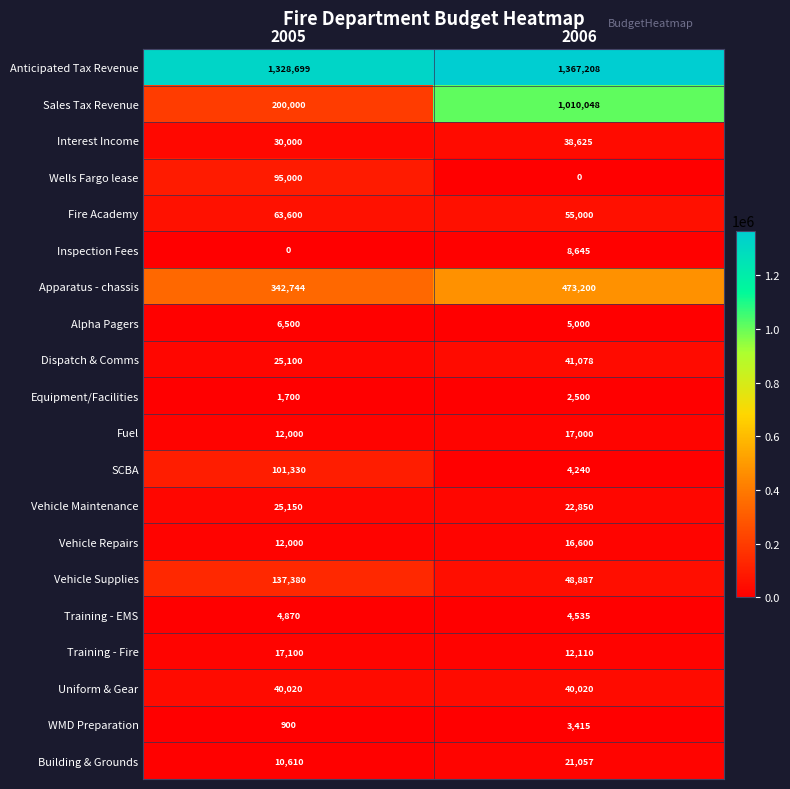

Count the number of categories in the chart.

2